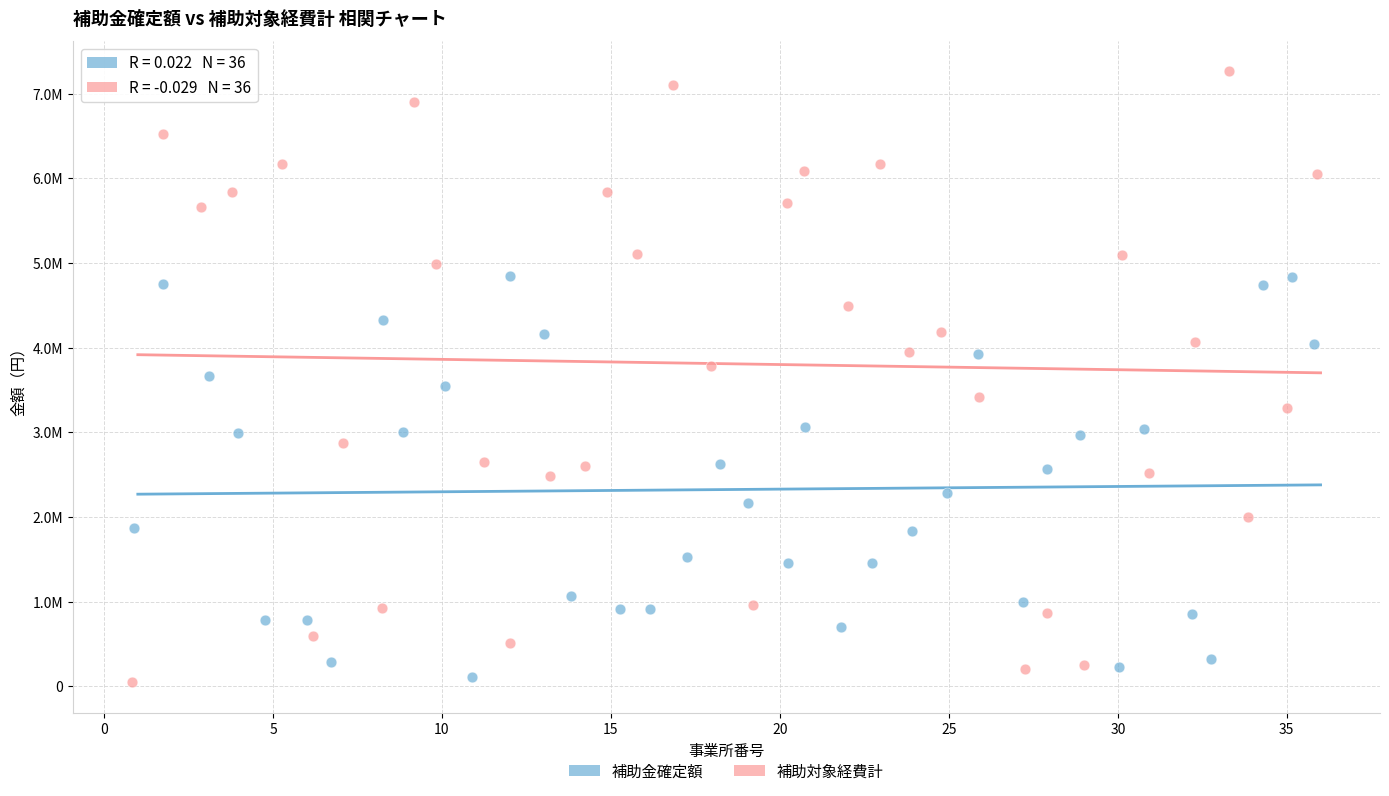

What are all the series names shown in the legend?

補助金確定額, 補助対象経費計